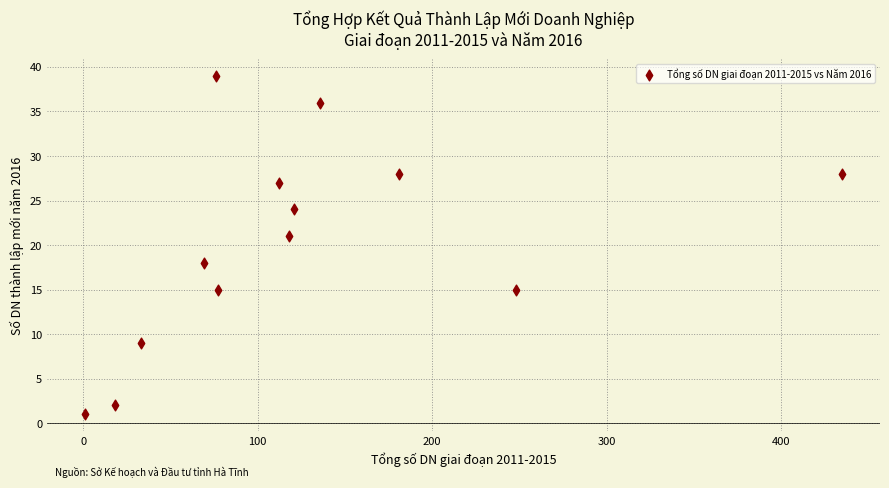

What Y value in the scatter plot is closest to 20?

21